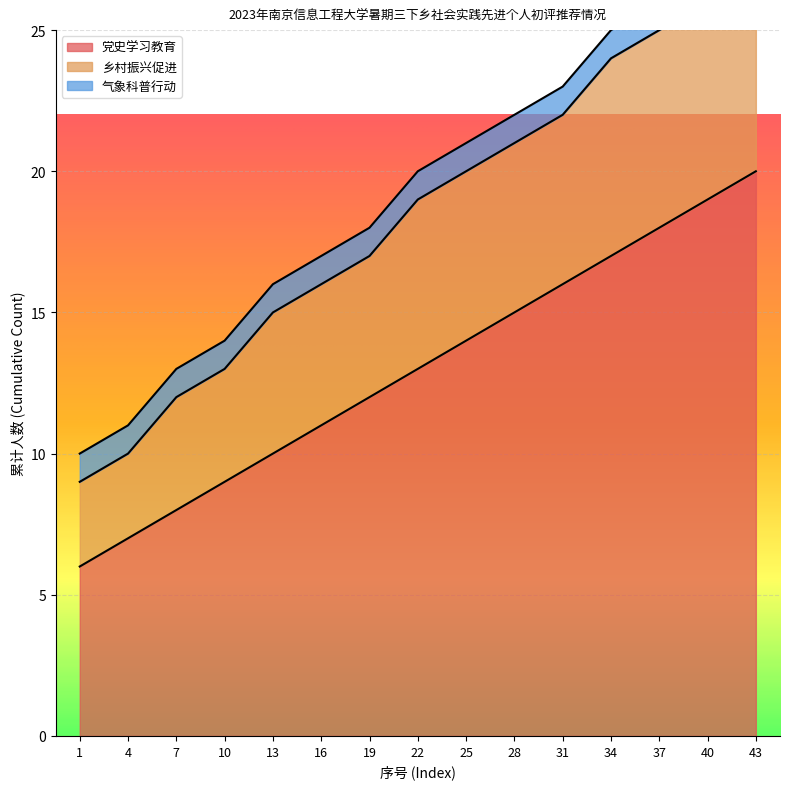

The value of 党史学习教育 at 10 is 9. True or false?

True